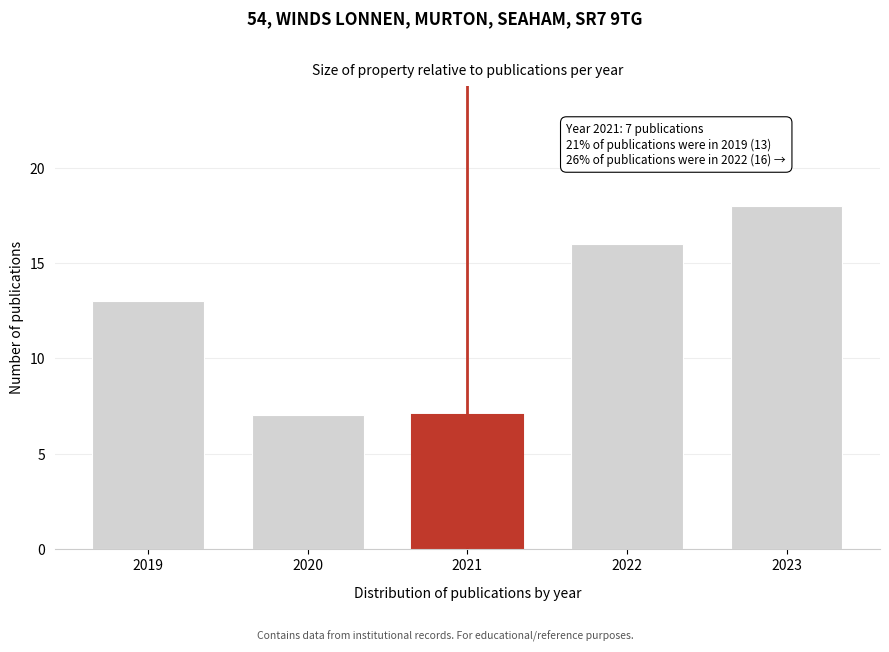

Reading left to right, list all the values displayed in this chart.

2019=13	2020=7	2021=7	2022=16	2023=18